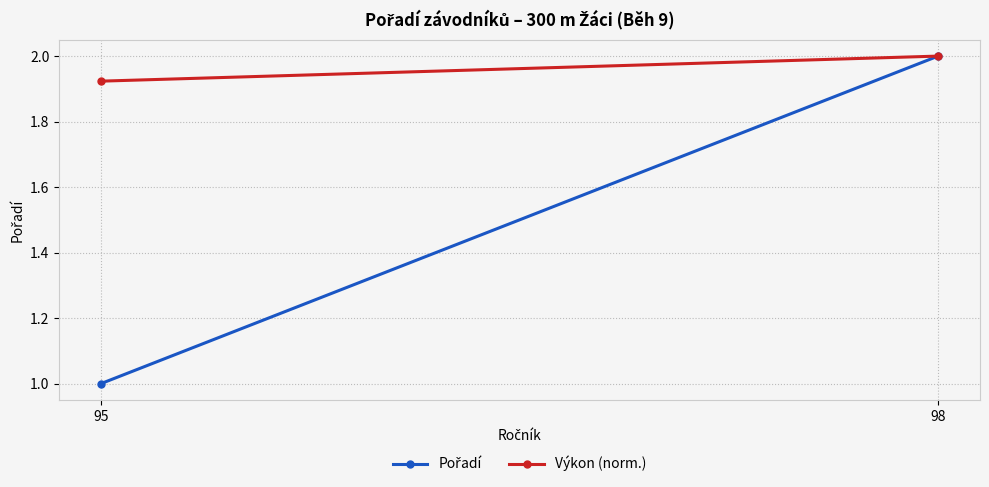

Rank the series at 95 from highest to lowest value.

Výkon (norm.), Pořadí